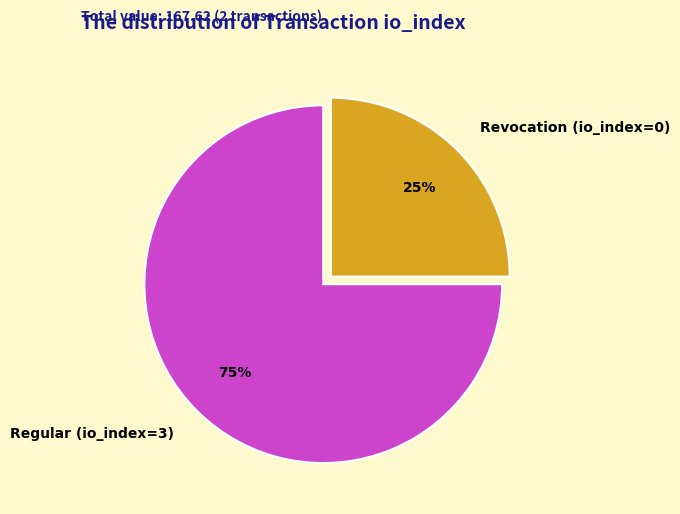

The Regular (io_index=3) slice represents 89% of the pie. True or false?

False